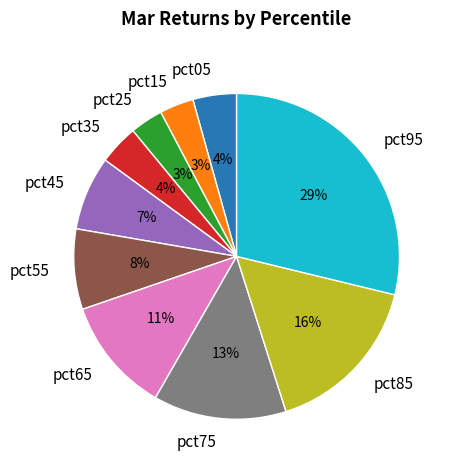

Which slice is the largest?

pct95